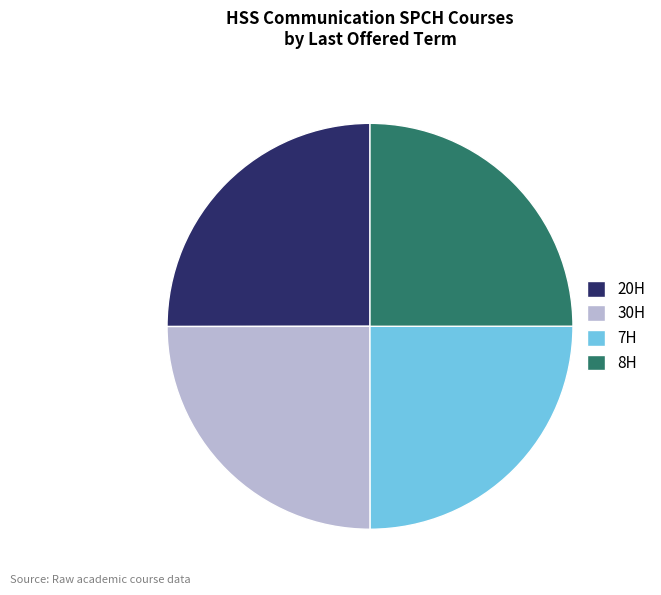

How many slices are in this pie chart?

4